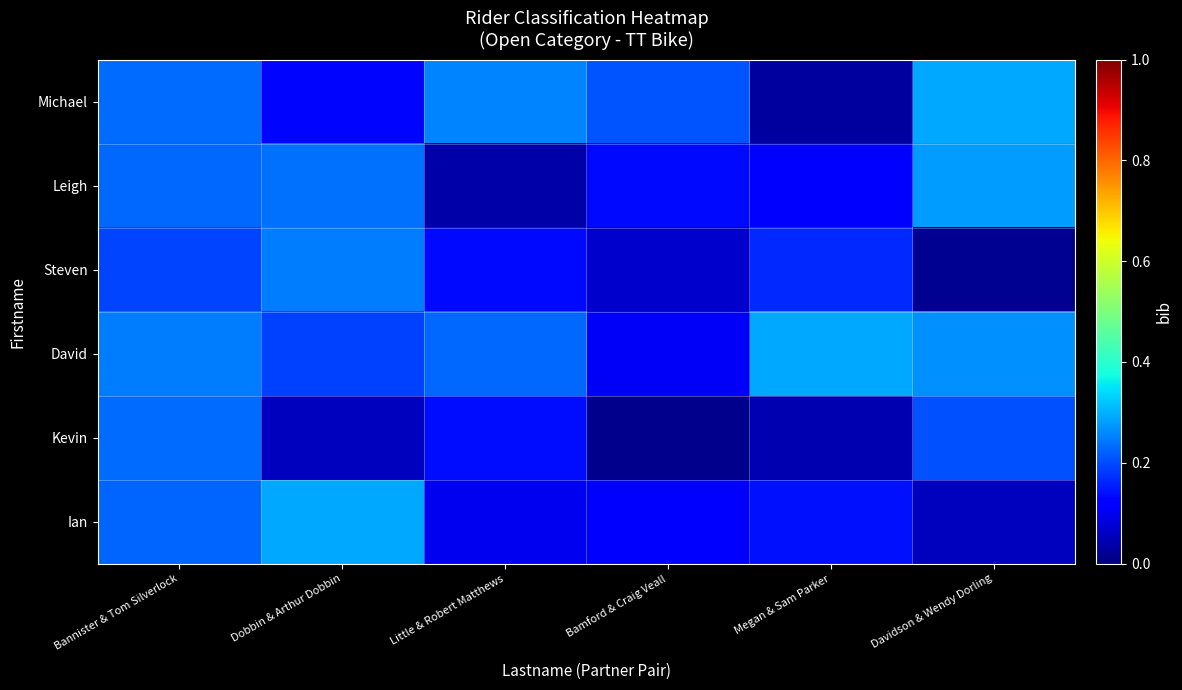

Reading left to right, extract all data points from this chart.

Michael: Bannister & Tom Silverlock=0.2	Dobbin & Arthur Dobbin=0.1	Little & Robert Matthews=0.3	Bamford & Craig Veall=0.2	Megan & Sam Parker=0.0	Davidson & Wendy Dorling=0.3
Leigh: Bannister & Tom Silverlock=0.2	Dobbin & Arthur Dobbin=0.2	Little & Robert Matthews=0.0	Bamford & Craig Veall=0.1	Megan & Sam Parker=0.1	Davidson & Wendy Dorling=0.3
Steven: Bannister & Tom Silverlock=0.2	Dobbin & Arthur Dobbin=0.2	Little & Robert Matthews=0.1	Bamford & Craig Veall=0.1	Megan & Sam Parker=0.2	Davidson & Wendy Dorling=0.0
David: Bannister & Tom Silverlock=0.2	Dobbin & Arthur Dobbin=0.2	Little & Robert Matthews=0.2	Bamford & Craig Veall=0.1	Megan & Sam Parker=0.3	Davidson & Wendy Dorling=0.3
Kevin: Bannister & Tom Silverlock=0.2	Dobbin & Arthur Dobbin=0.1	Little & Robert Matthews=0.1	Bamford & Craig Veall=0.0	Megan & Sam Parker=0.0	Davidson & Wendy Dorling=0.2
Ian: Bannister & Tom Silverlock=0.2	Dobbin & Arthur Dobbin=0.3	Little & Robert Matthews=0.1	Bamford & Craig Veall=0.1	Megan & Sam Parker=0.1	Davidson & Wendy Dorling=0.1